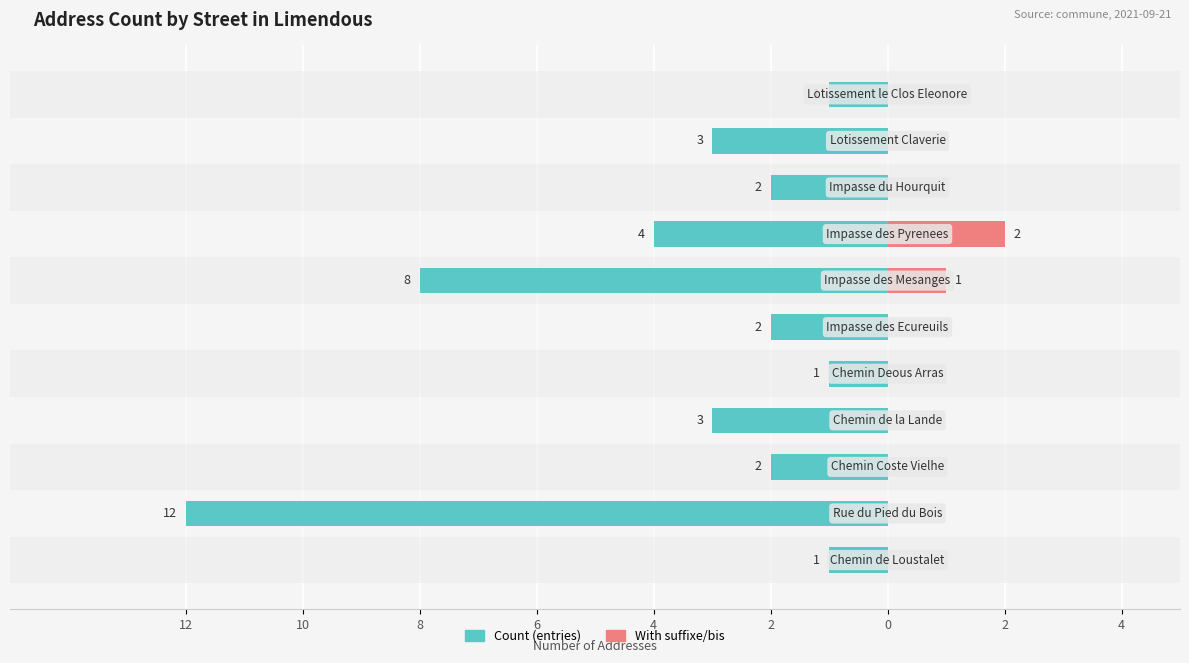

Which has a higher value, 0 or 4?

4